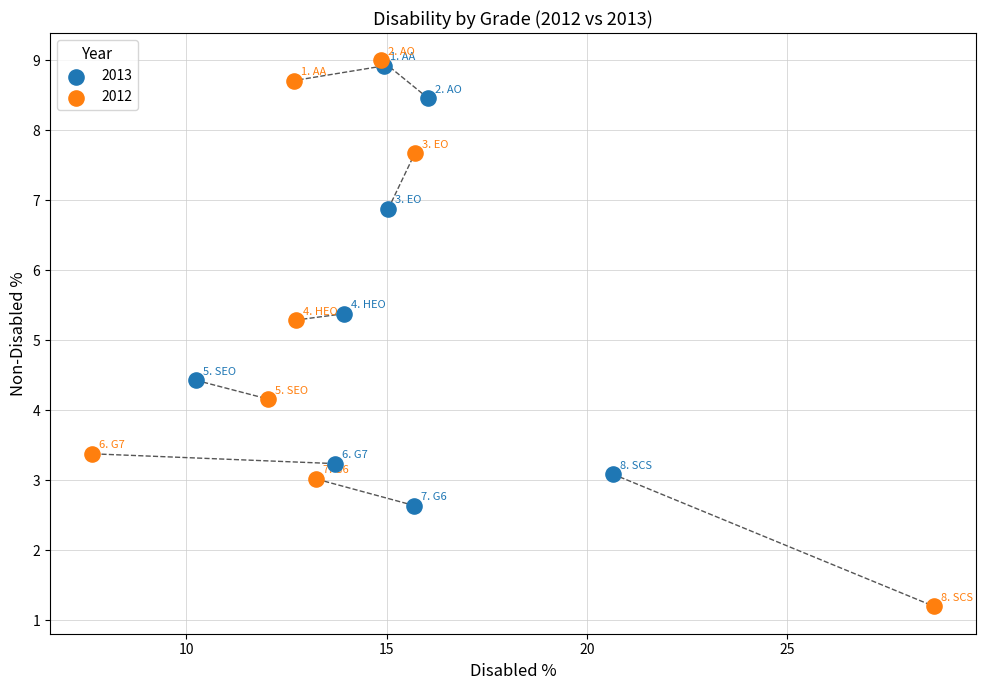

Which series reaches the minimum Y coordinate?

2012